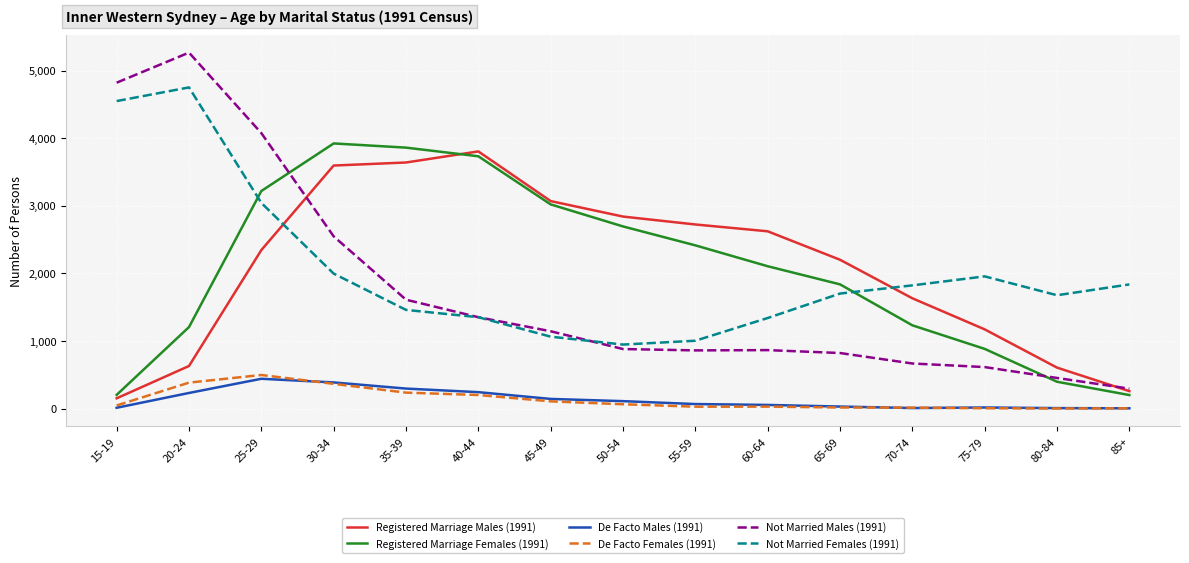

At which category is the sum across all series the highest?

25-29